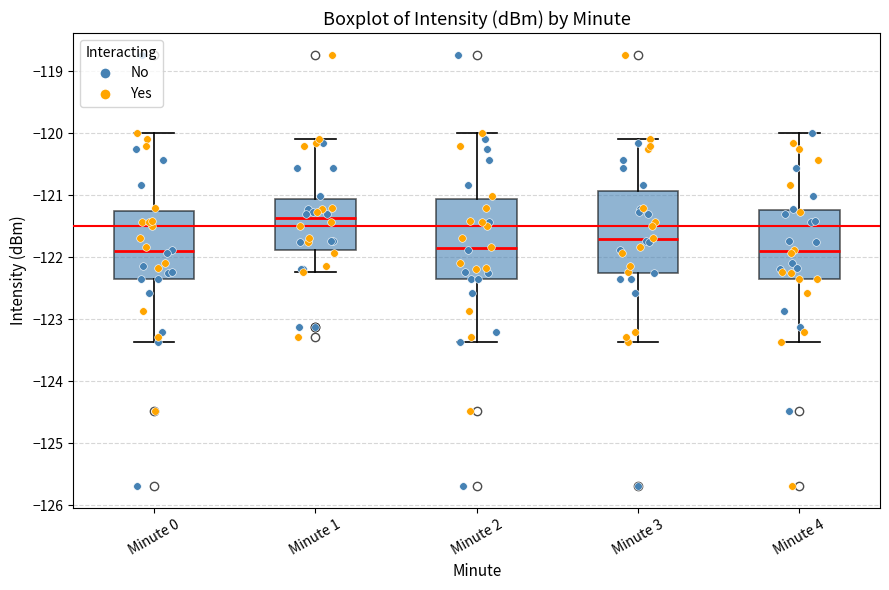

Reading left to right, read every box against the y-axis: the position of its median line, the range the box covers, and the ends of its whiskers. The values are not printed on the chart, so give them approximately, as read against the axis.

Minute 0: median -121.9, box -122.4 to -121.3, whiskers -123.4 to -120.0
Minute 1: median -121.4, box -121.9 to -121.1, whiskers -122.2 to -120.1
Minute 2: median -121.9, box -122.4 to -121.1, whiskers -123.4 to -120.0
Minute 3: median -121.7, box -122.3 to -120.9, whiskers -123.4 to -120.1
Minute 4: median -121.9, box -122.4 to -121.2, whiskers -123.4 to -120.0